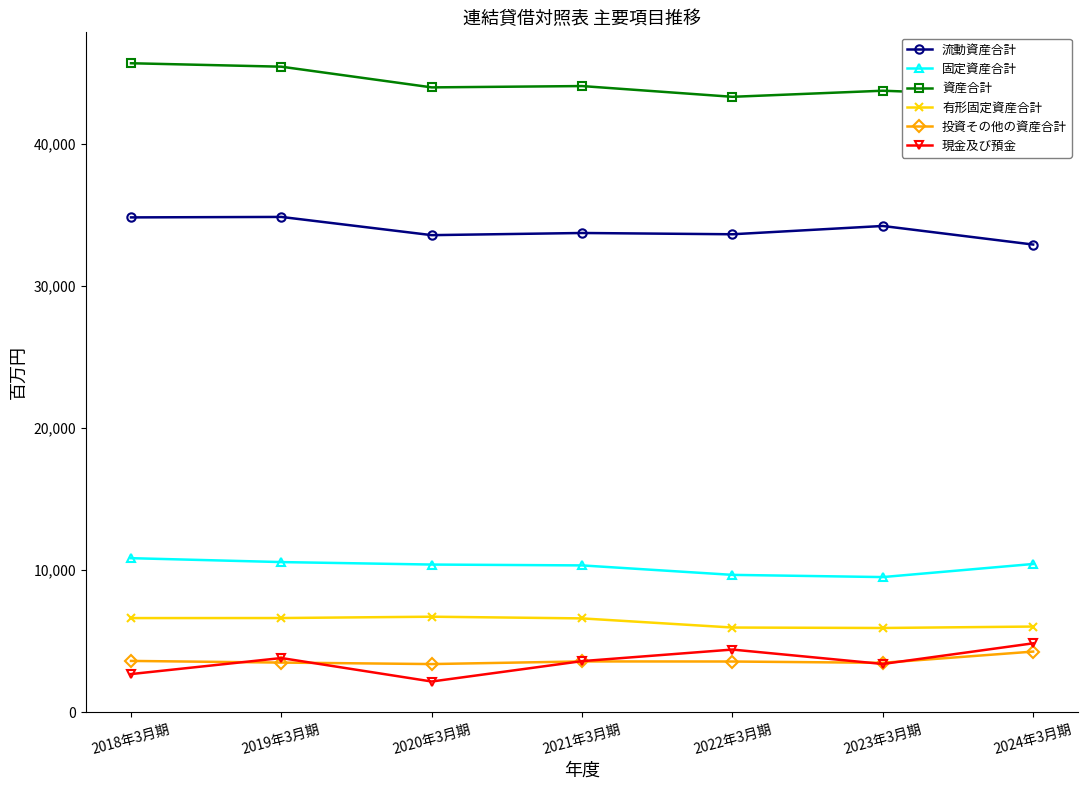

What are all the series names shown in the legend?

流動資産合計, 固定資産合計, 資産合計, 有形固定資産合計, 投資その他の資産合計, 現金及び預金